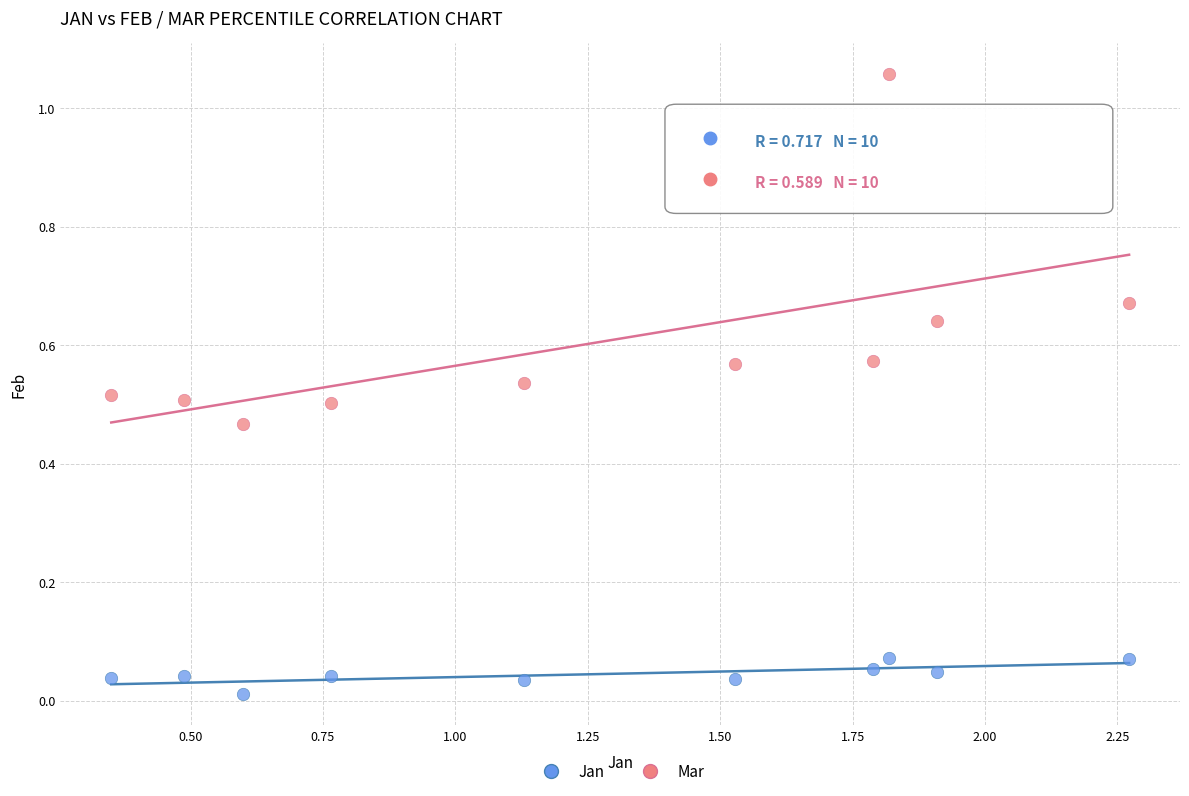

Across all data points, what is the range of Y values (max minus min)?

1.0